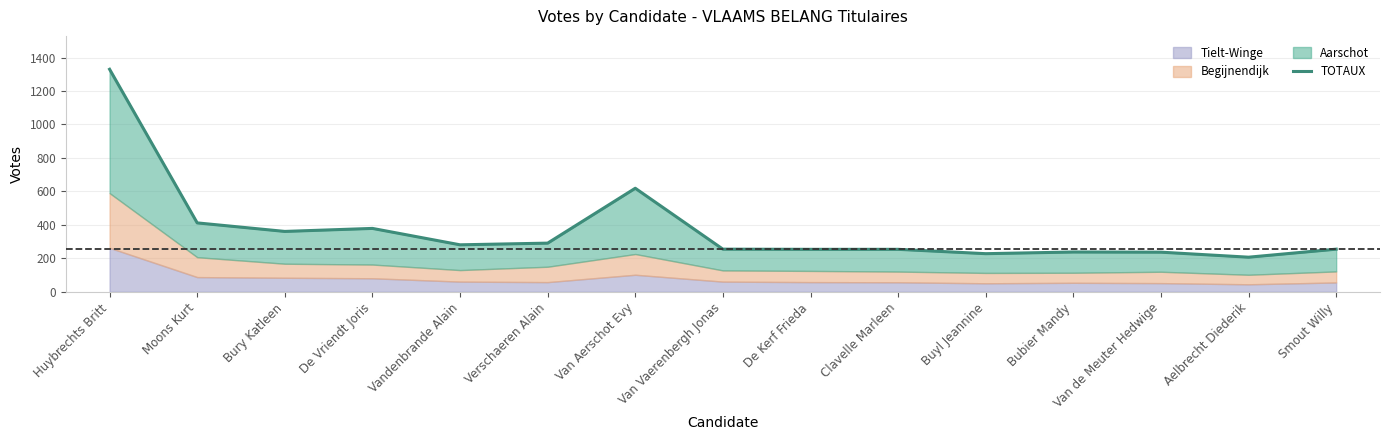

The chart shows a value of 431 at Van Aerschot Evy. True or false?

False